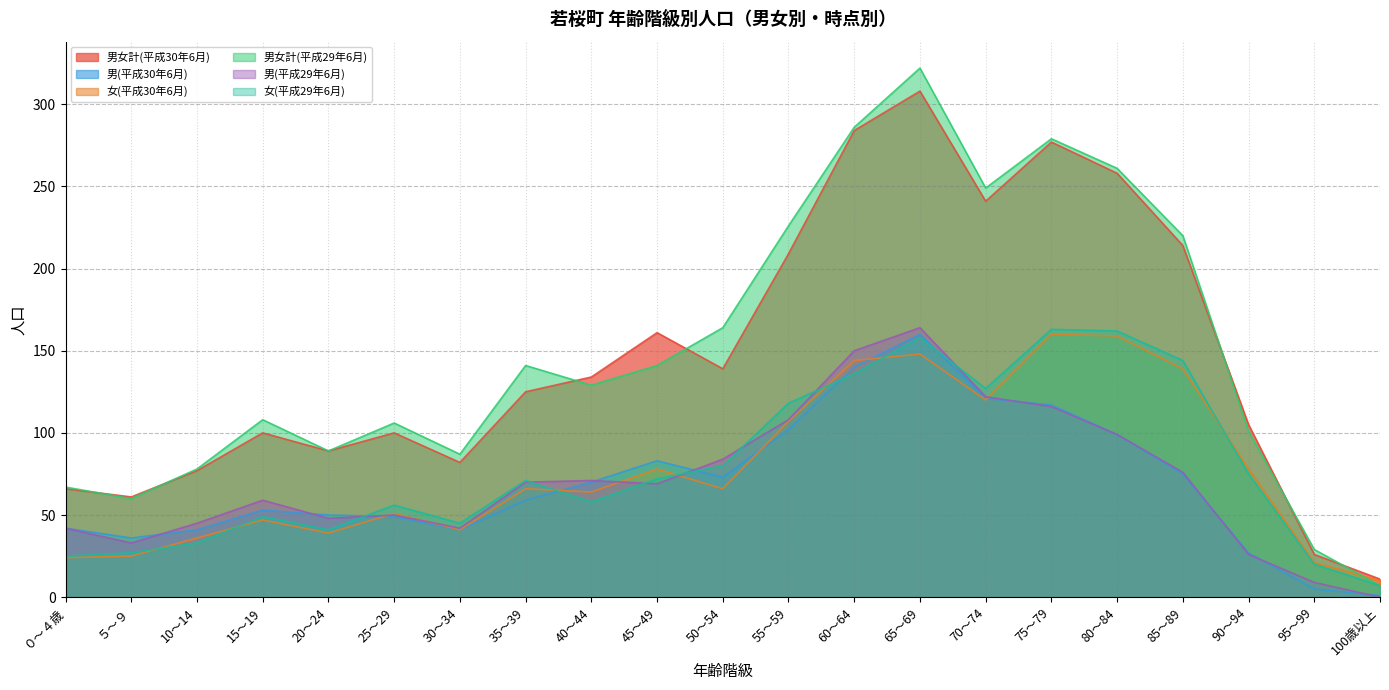

True or false: 男(平成29年6月) has a value of 87 at 15～19.

False